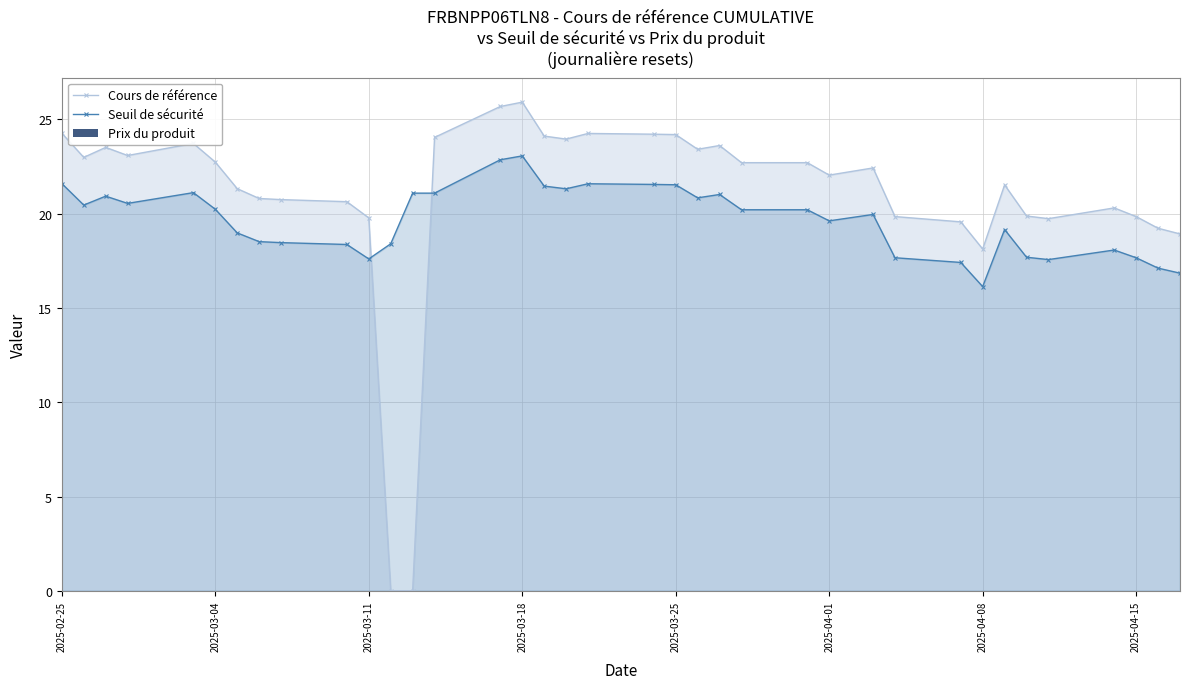

Which series has the widest spread of values?

Cours de référence